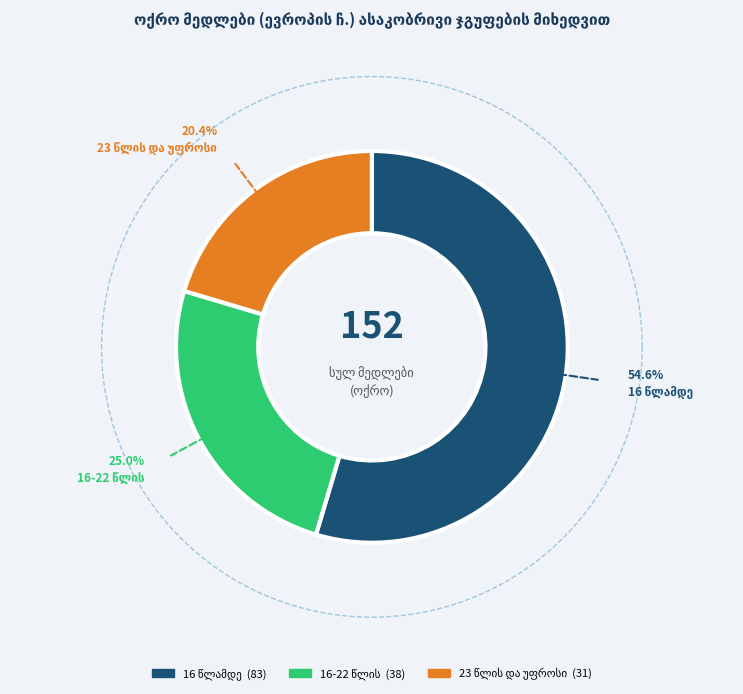

What percentage do 16 წლამდე and 23 წლის და უფროსი together represent?

75.0%